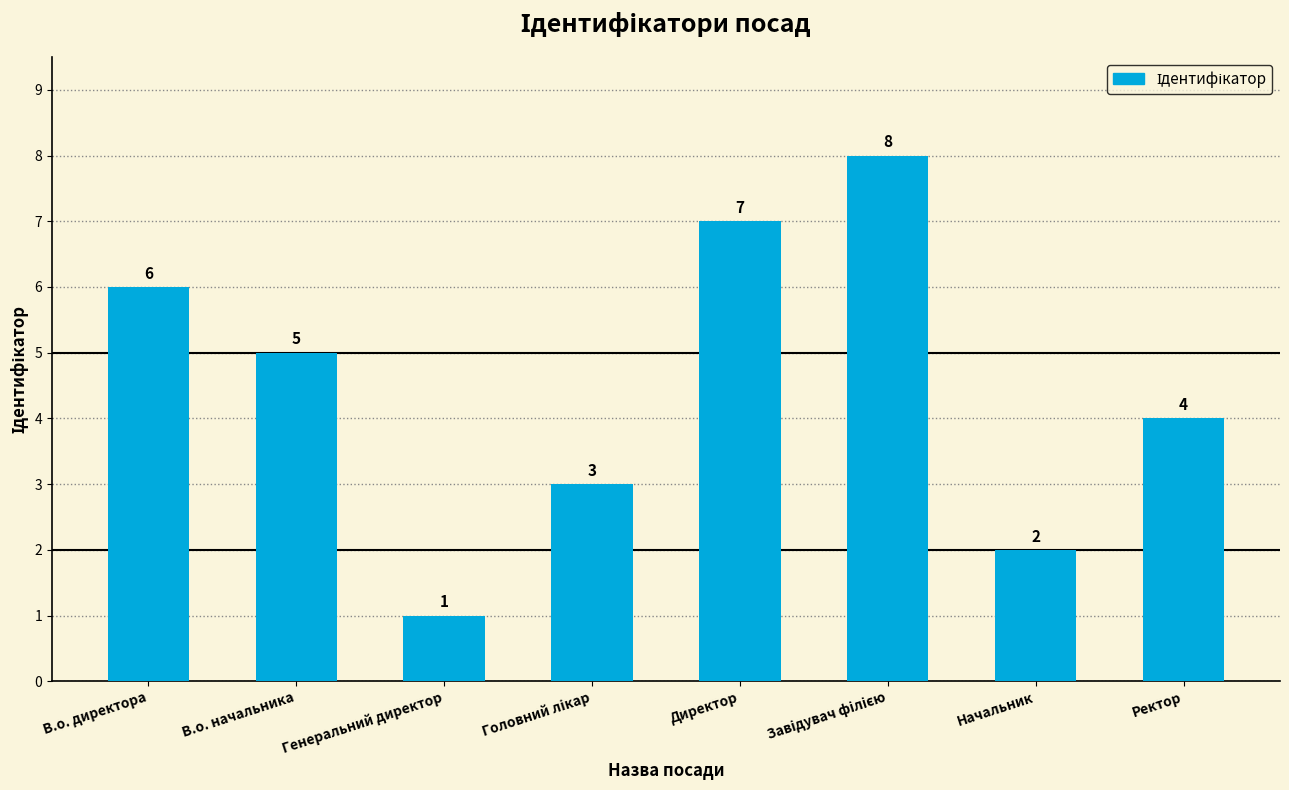

What is the value of the 4th bar from the left?

3